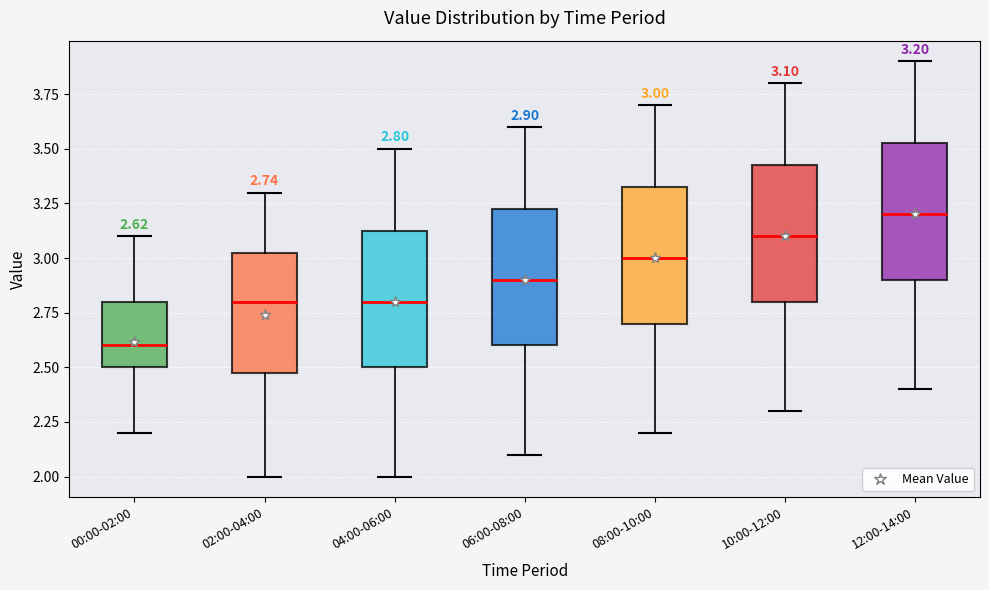

Which box has the highest median line?

12:00-14:00